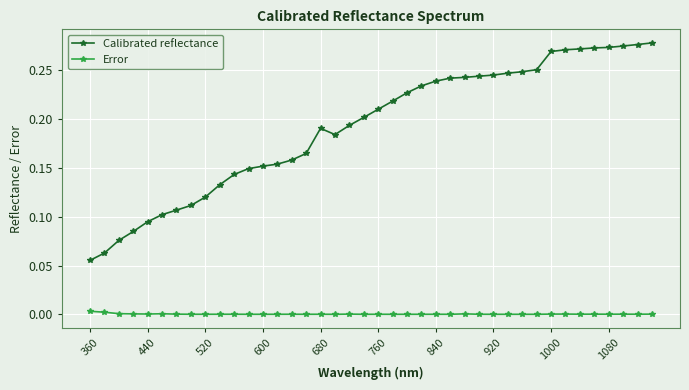

True or false: Error has more than 2 points higher than both neighbors.

True